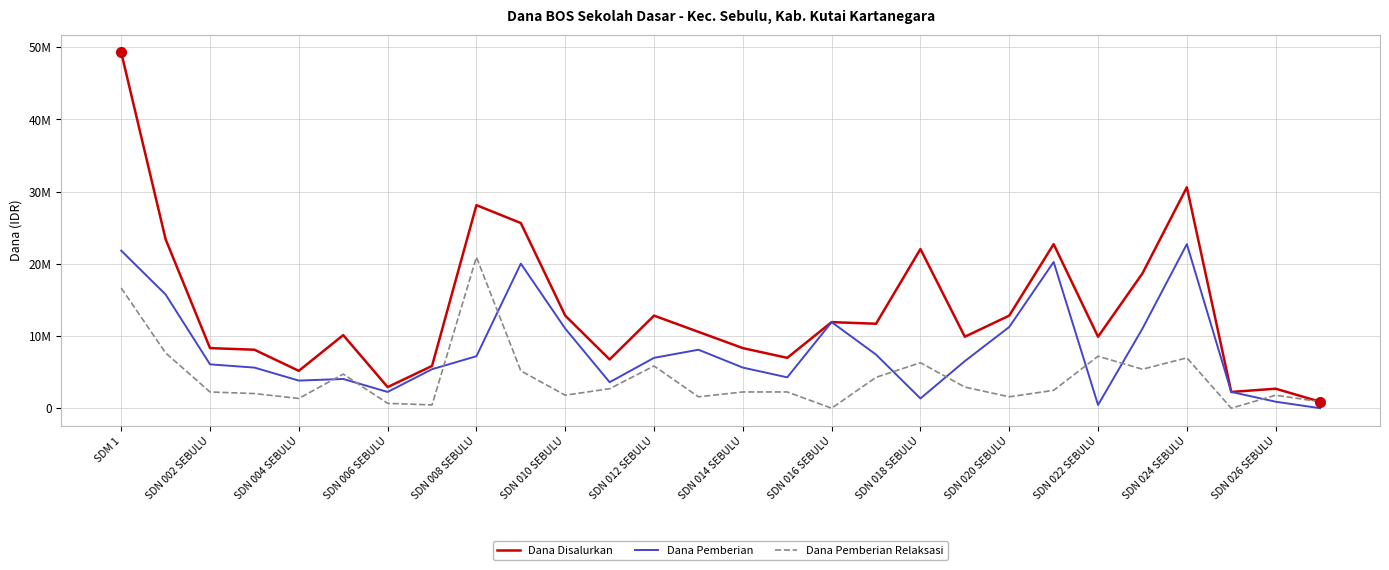

What are all the series names shown in the legend?

Dana Disalurkan, Dana Pemberian, Dana Pemberian Relaksasi